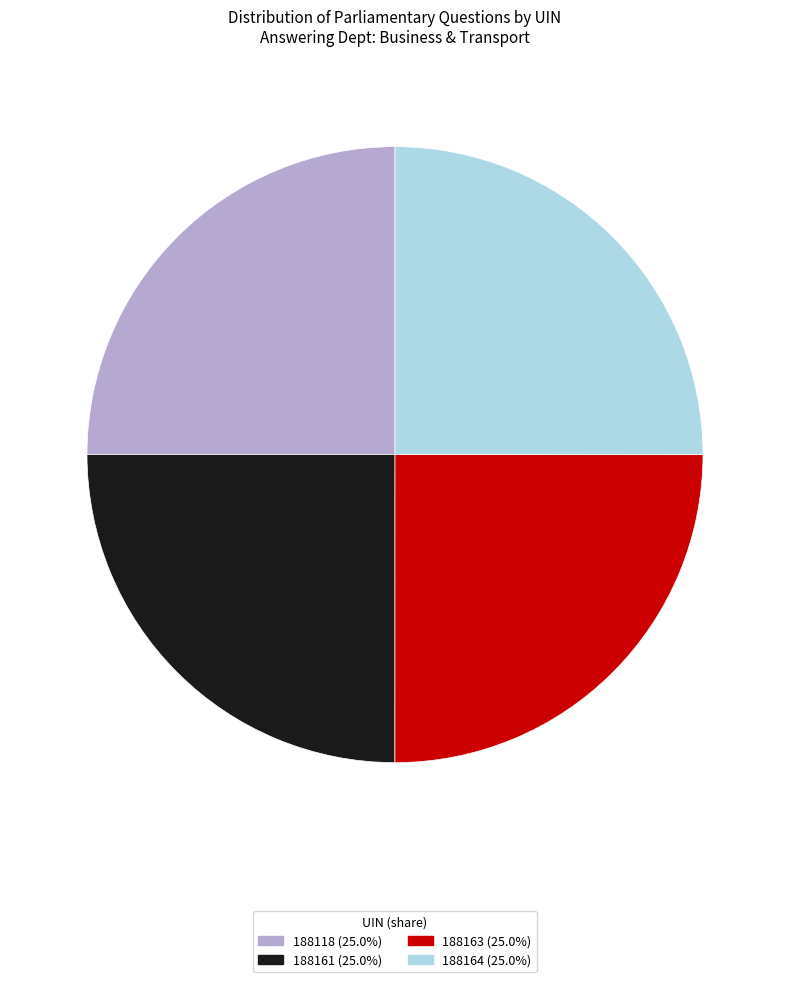

Is it true that 188163 is 25% of the pie?

True